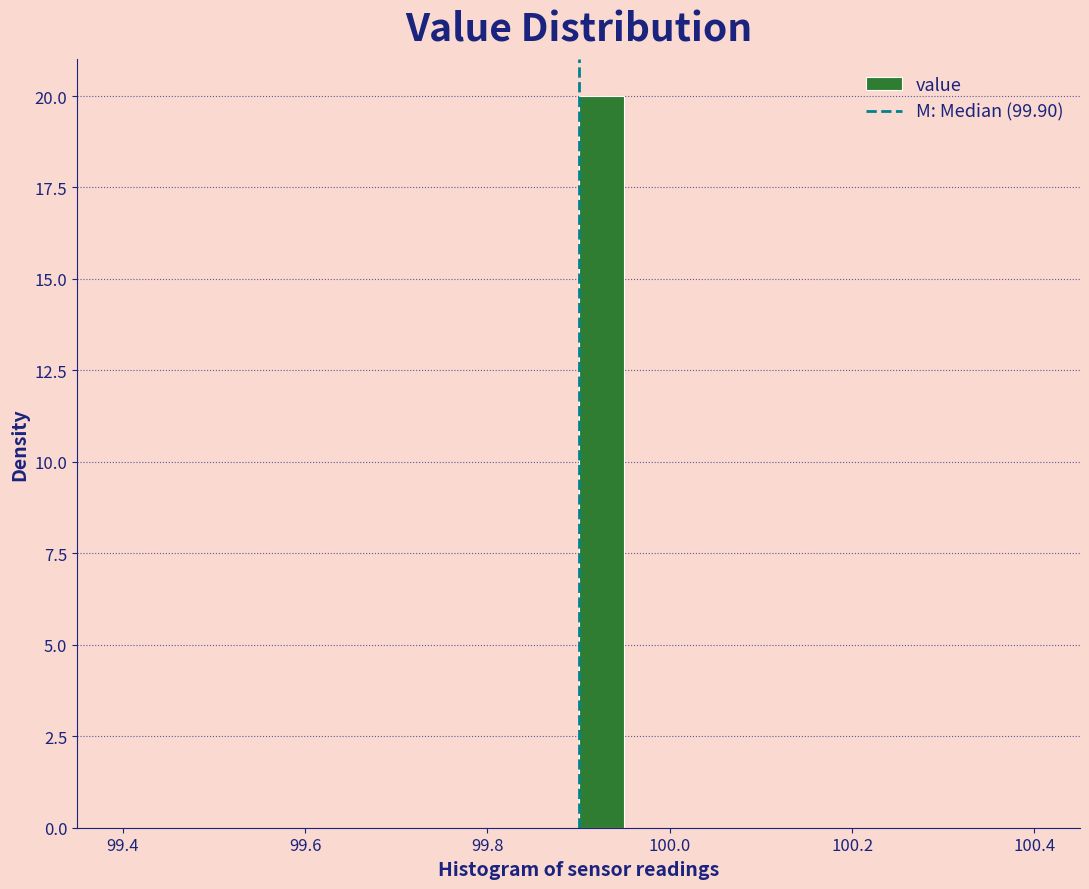

Around what value on the x-axis is the tallest bar? Give the approximate position of its centre, as read against the axis.

99.92